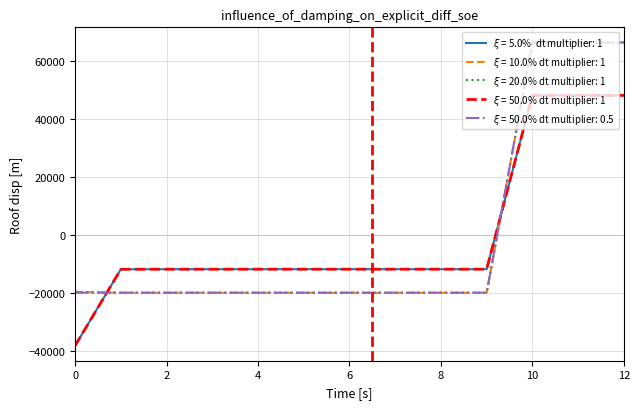

Does the chart have visible grid lines?

Yes